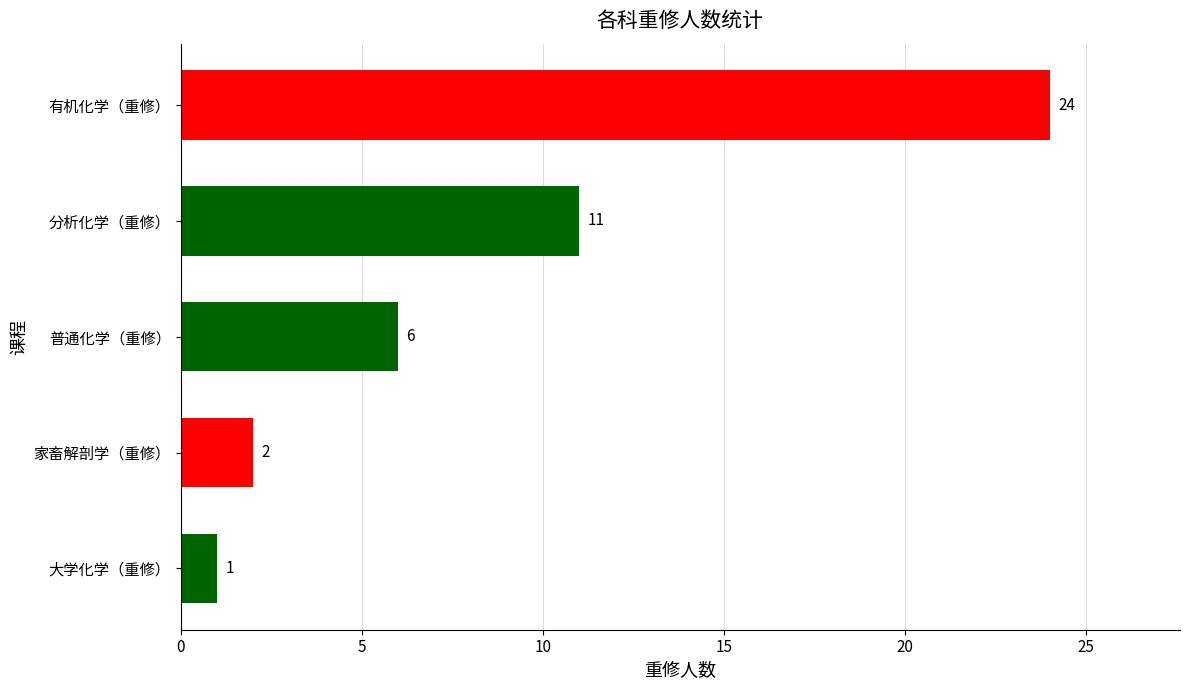

The value at 有机化学（重修） is 24. True or false?

True